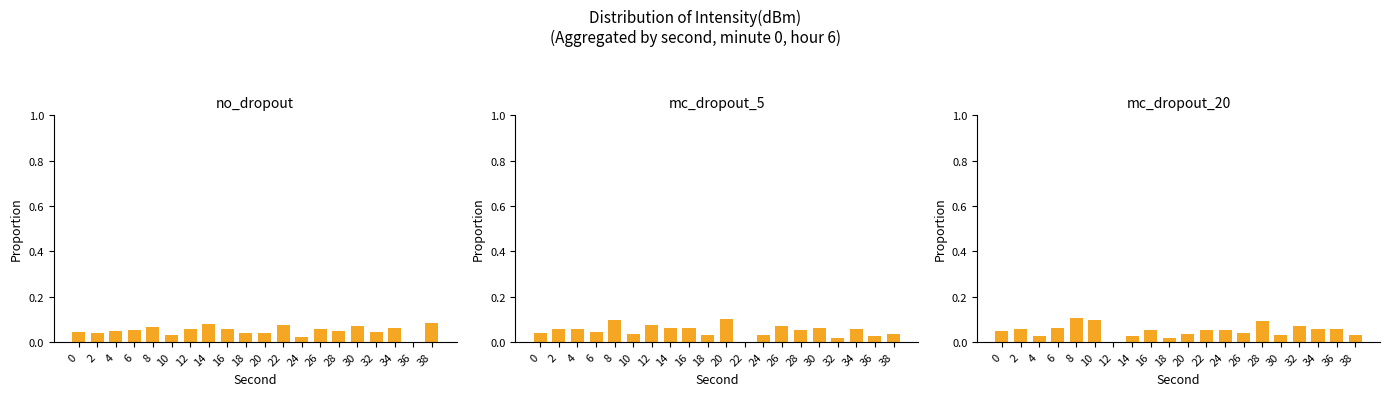

What is the difference between the maximum and minimum values in the mc_dropout_20 series?

0.1